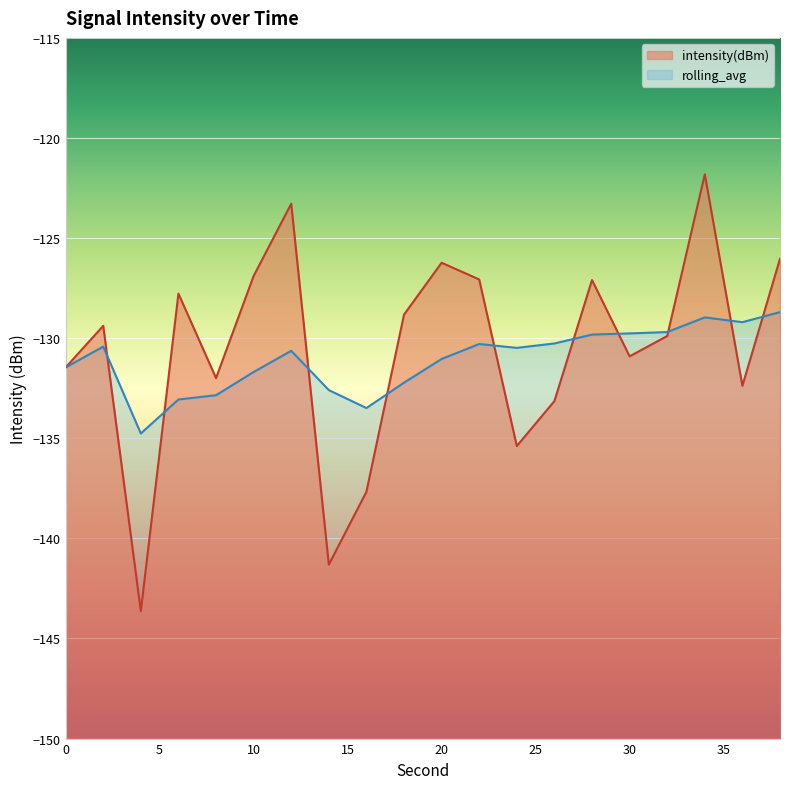

What is the lowest value of the intensity(dBm) series?

-143.6